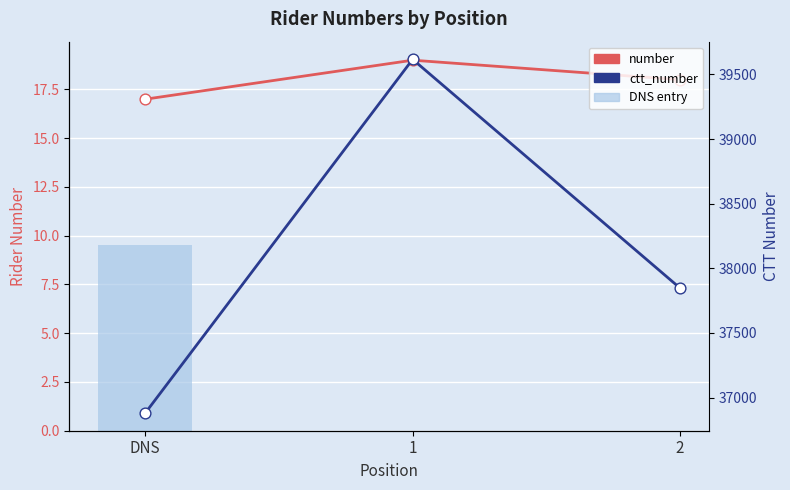

At how many categories does at least one series exceed 12177?

3